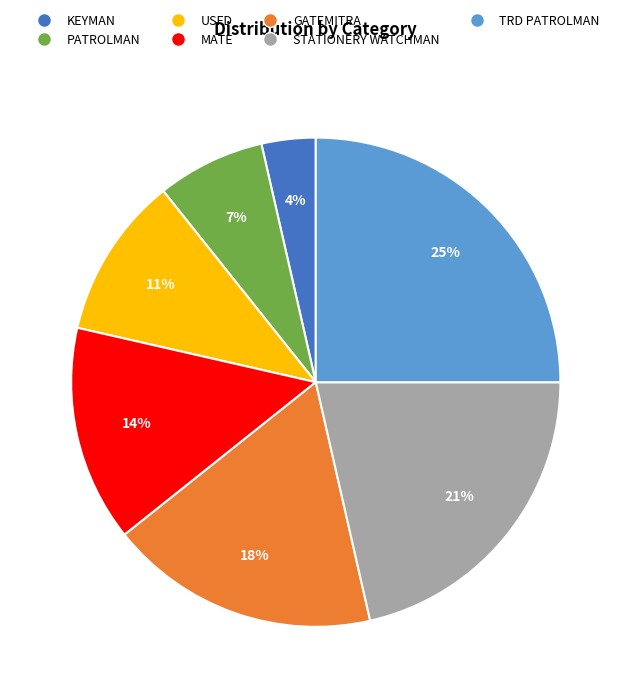

The MATE slice represents 3% of the pie. True or false?

False